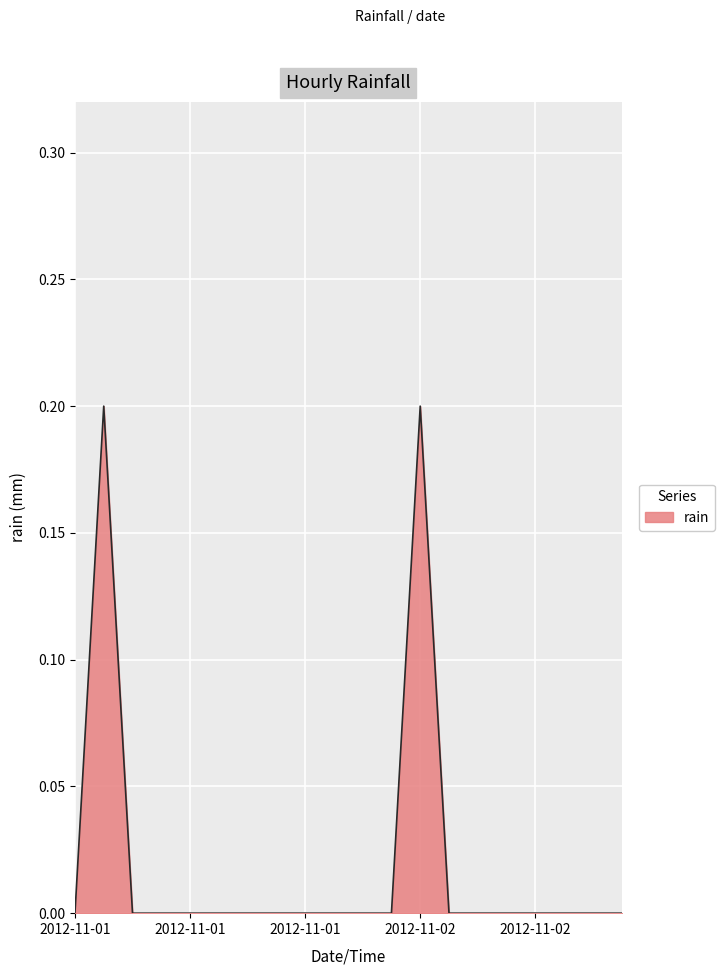

Does the chart display data point markers on the line(s)?

No